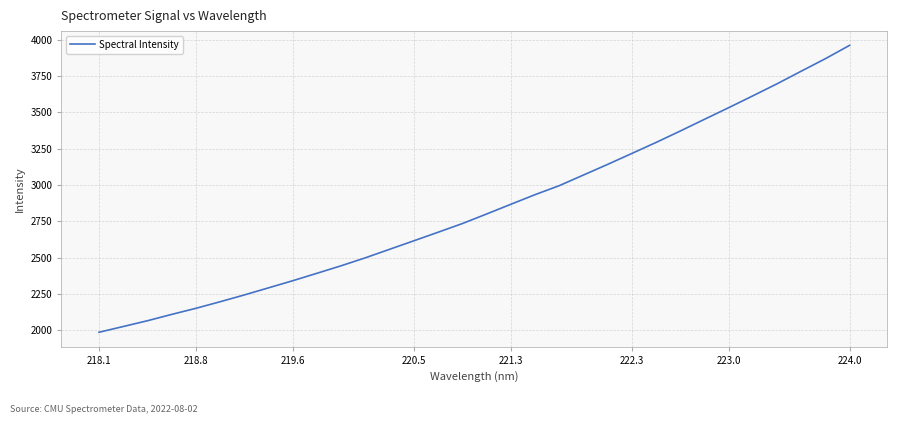

What is the maximum value shown in the chart?

3961.8